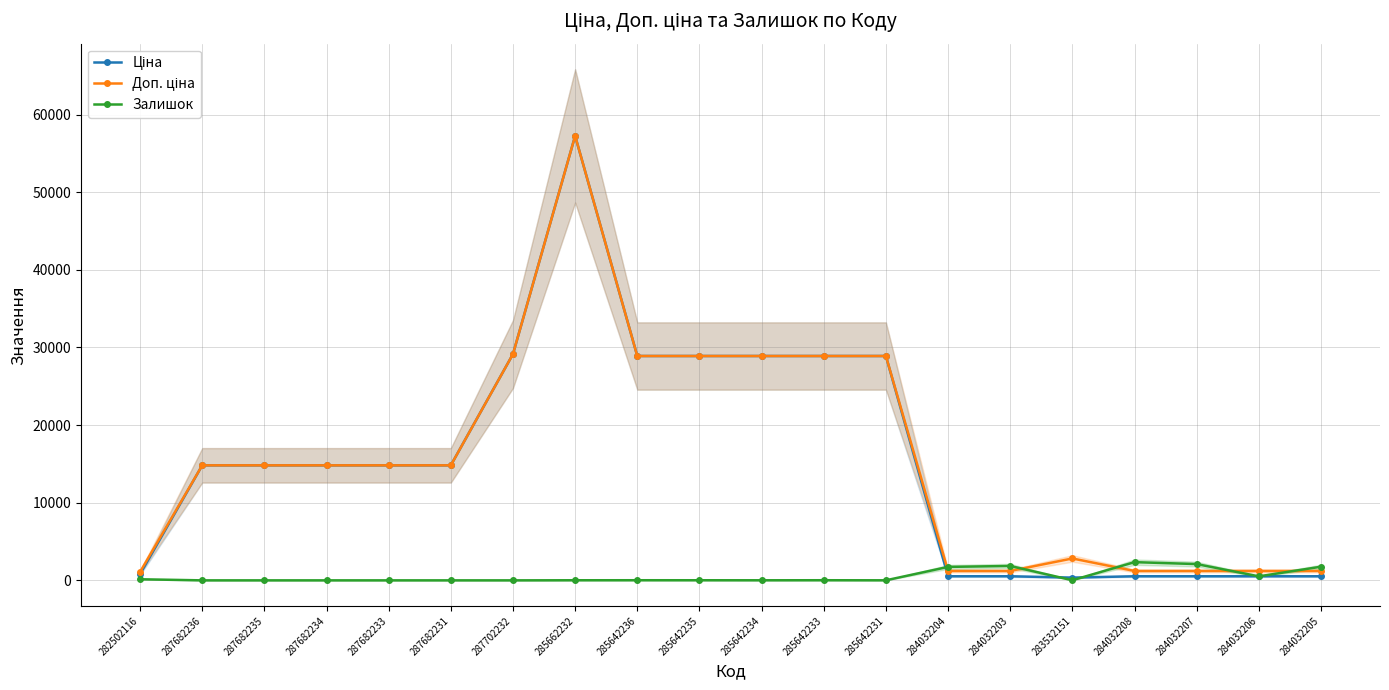

True or false: Доп. ціна has more than 2 interior local peaks.

False